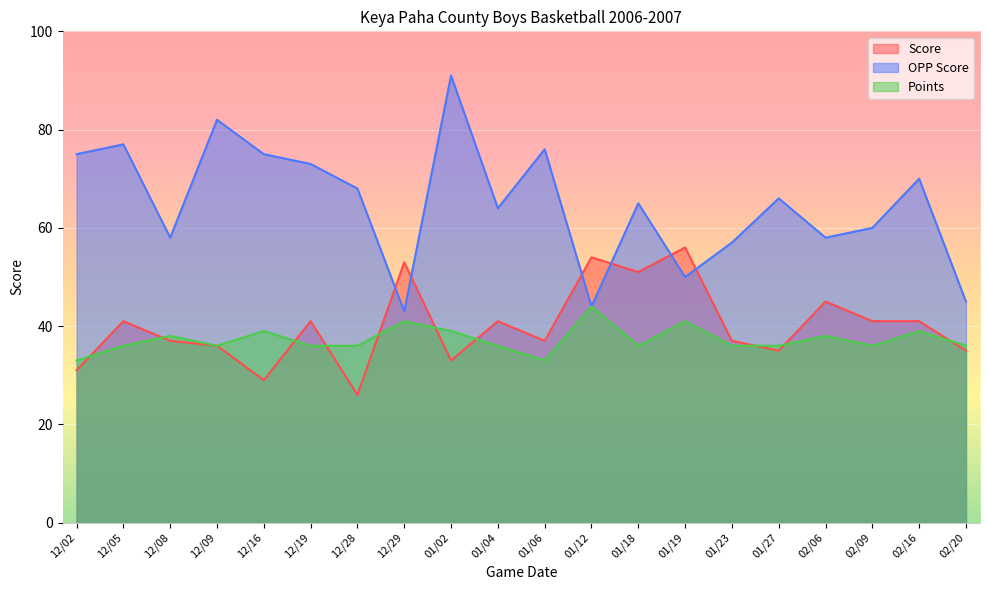

True or false: Points and Score intersect in this chart.

True